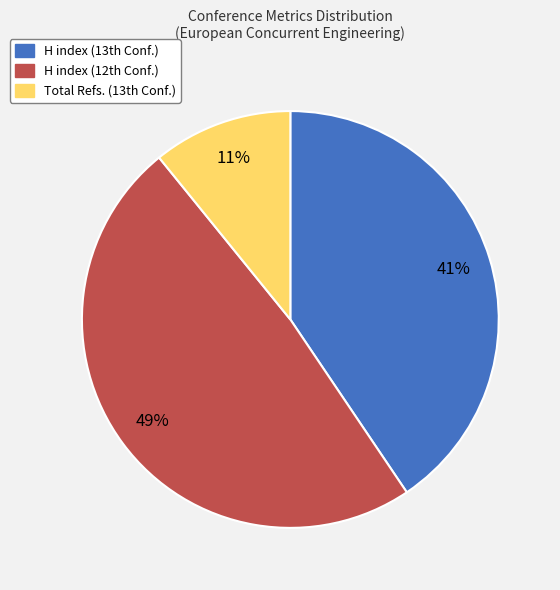

To the nearest percent, what is the average slice percentage?

33%